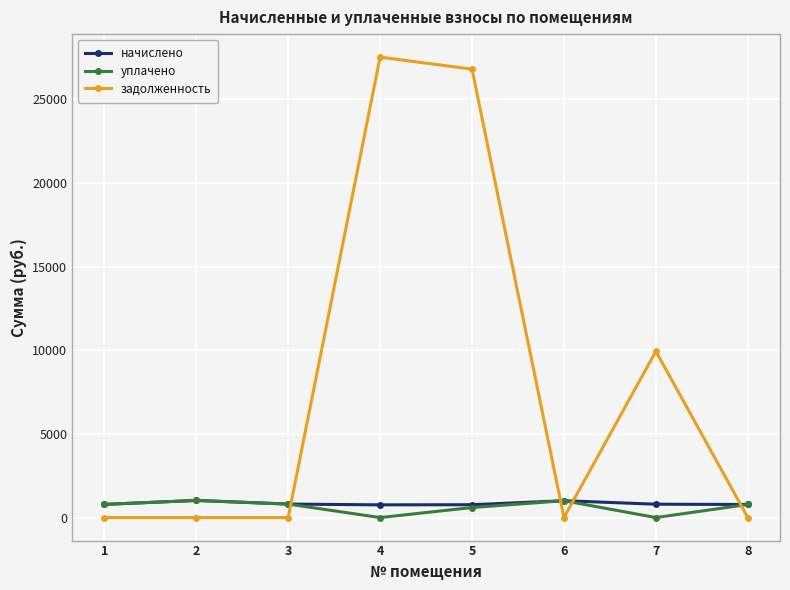

Which series has the widest spread of values?

задолженность